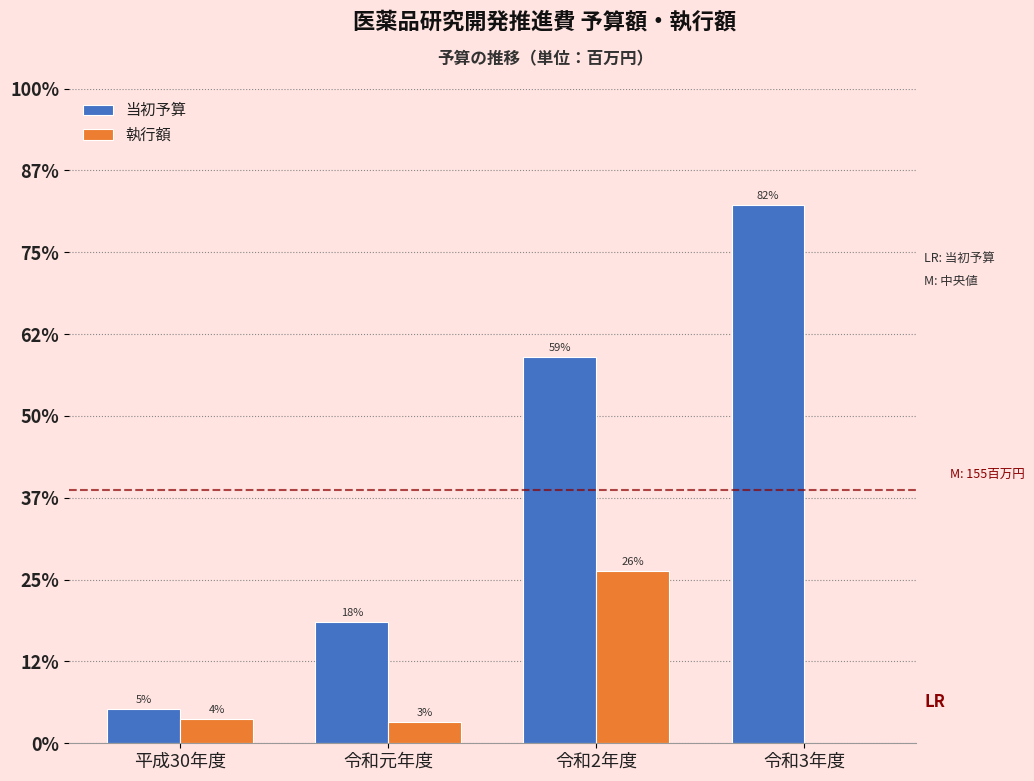

What are all the series names shown in the legend?

当初予算, 執行額